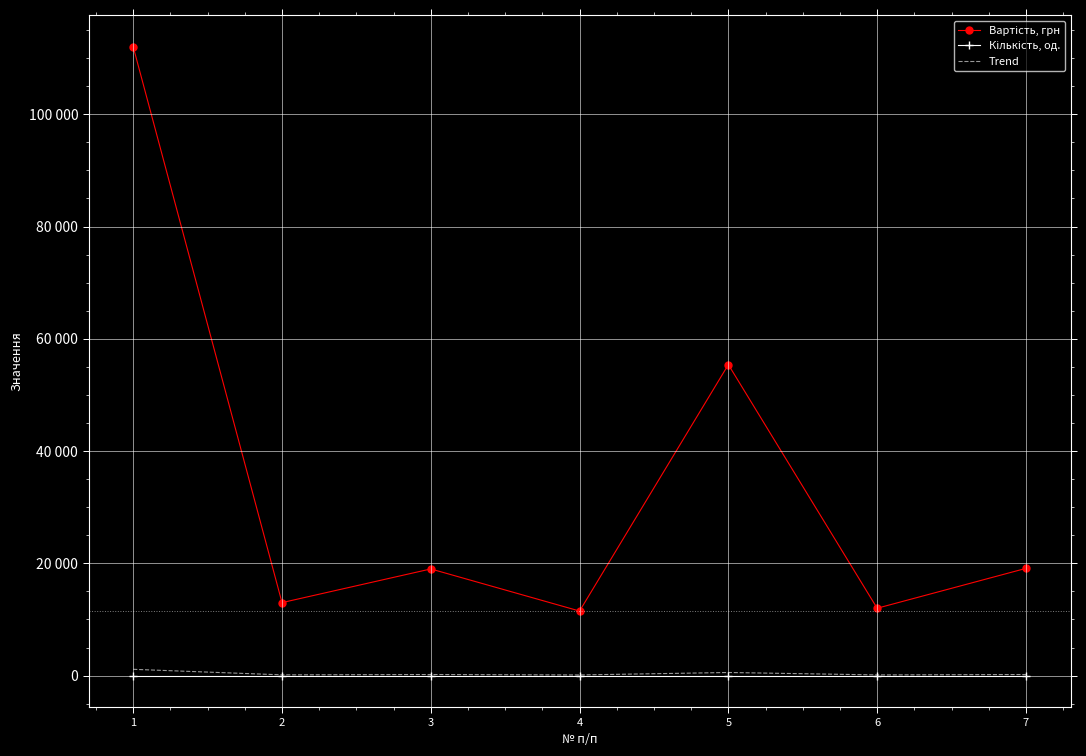

At which category is the sum across all series the highest?

1